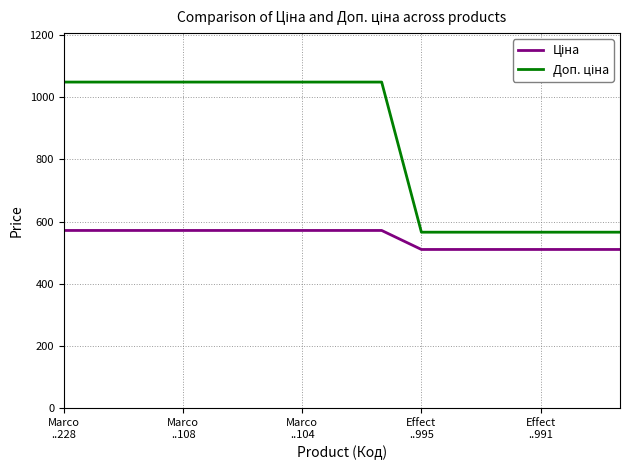

What is the maximum value shown in the chart?

1048.0